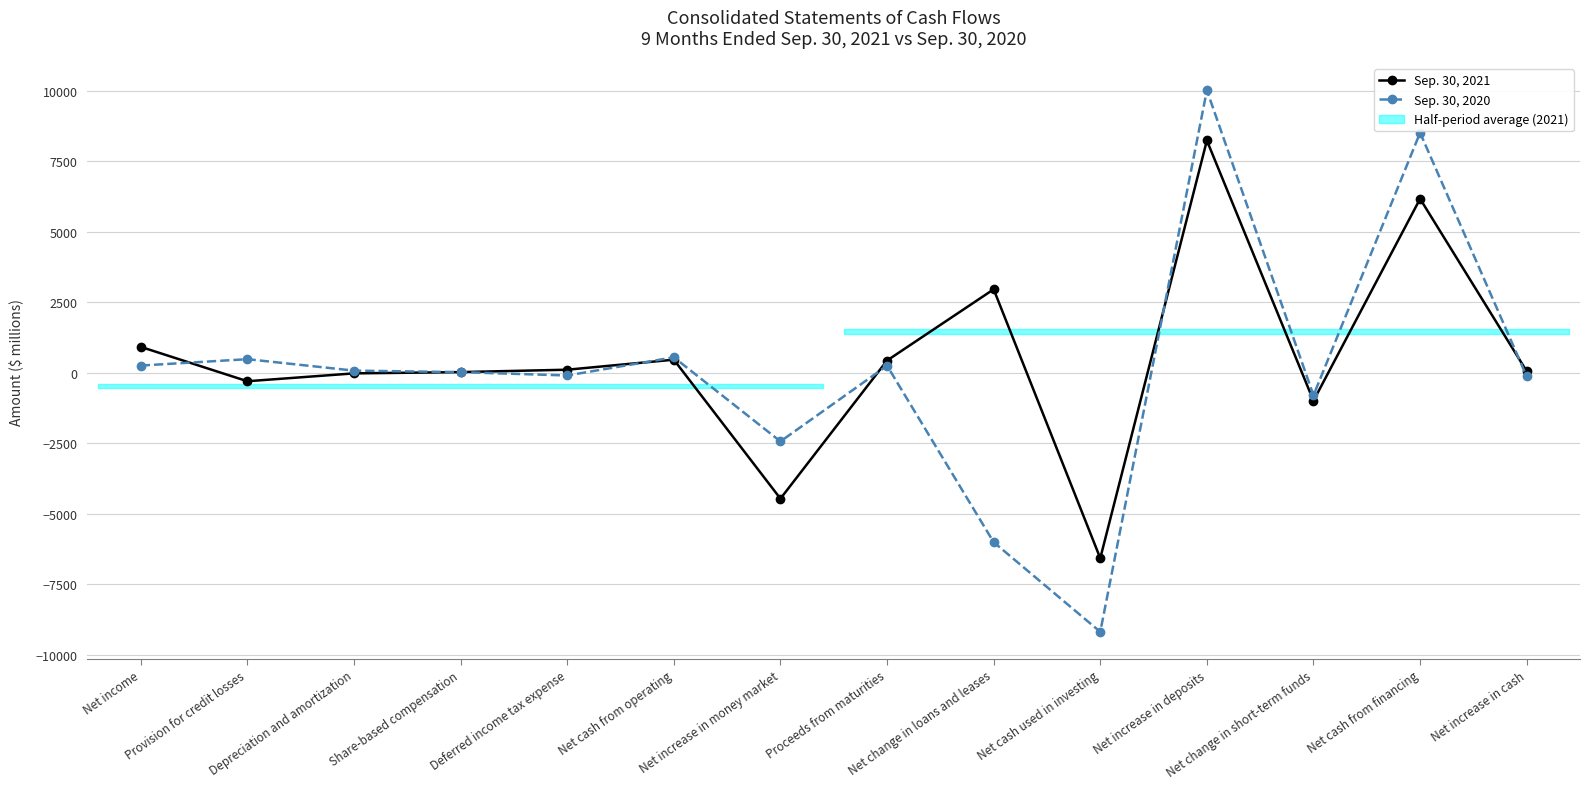

How many intersections are there between Sep. 30, 2020 and Sep. 30, 2021?

6